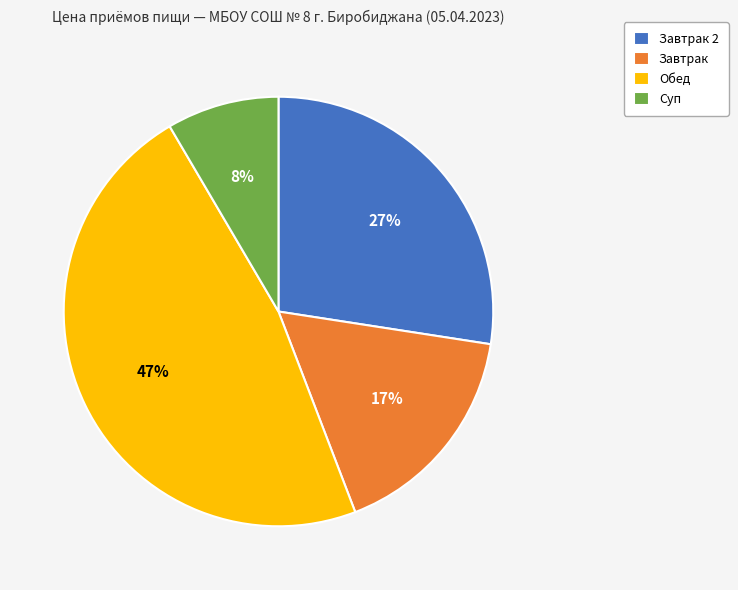

The Обед slice represents 47% of the pie. True or false?

True